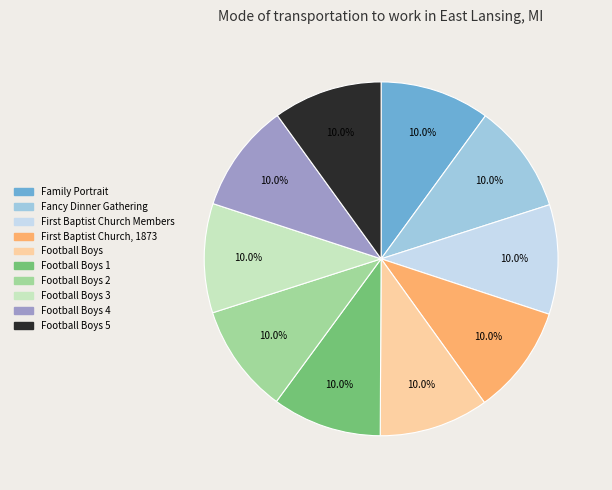

What percentage is NOT represented by Family Portrait?

90.0%